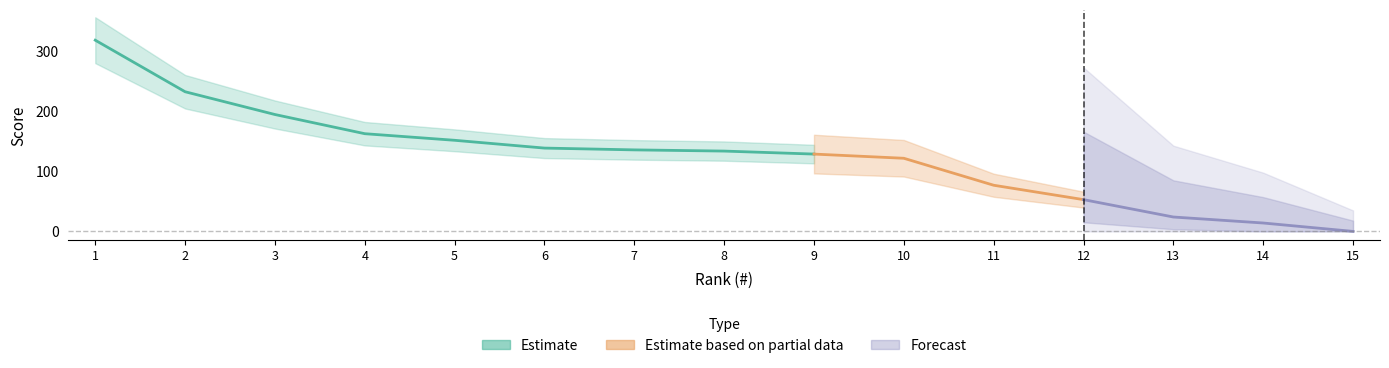

What is the value of the Flights sum point at the 3rd from the left?

195